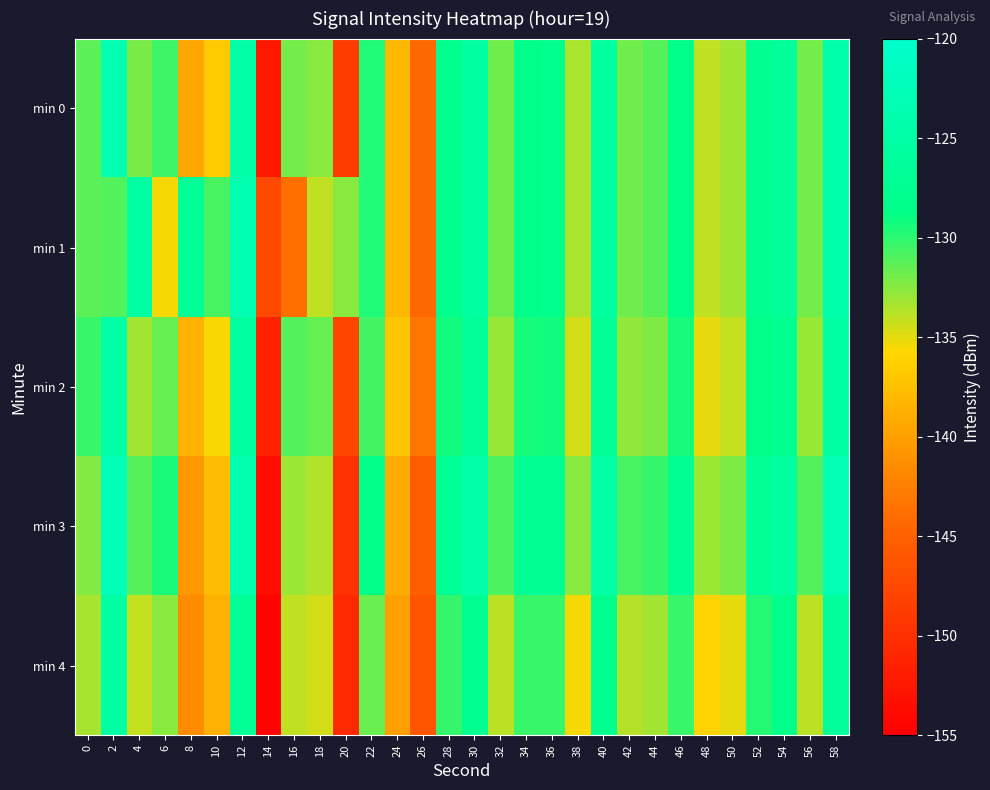

What is the minimum value shown in the chart?

-154.5